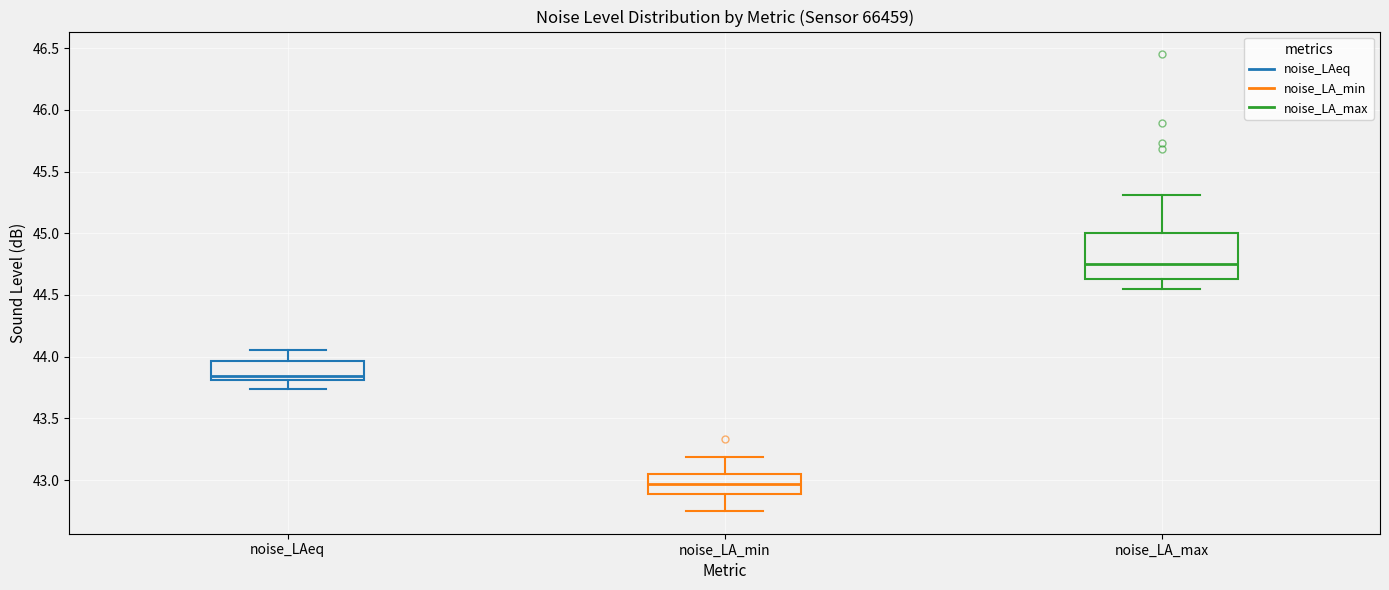

Comparing the boxes themselves (not the whiskers), which one is the tallest?

noise_LA_max